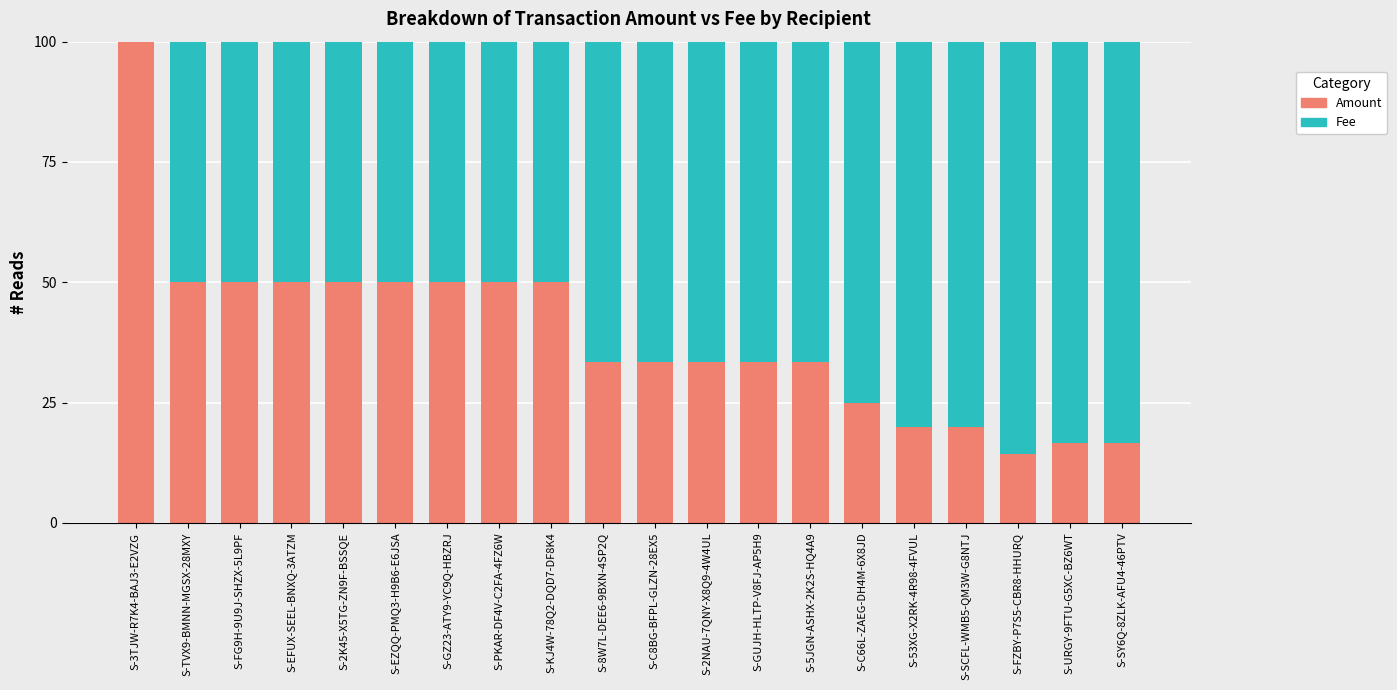

What is the maximum value for Amount?

100.0